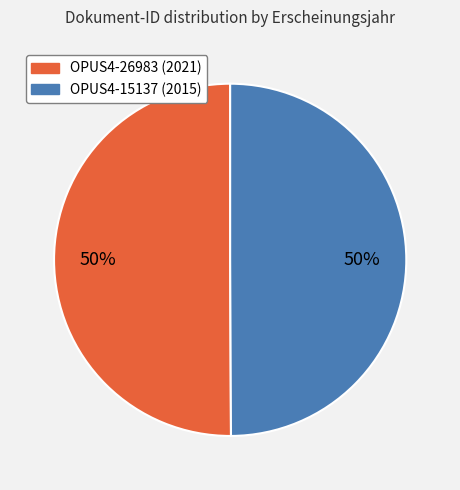

How many slices are in this pie chart?

2